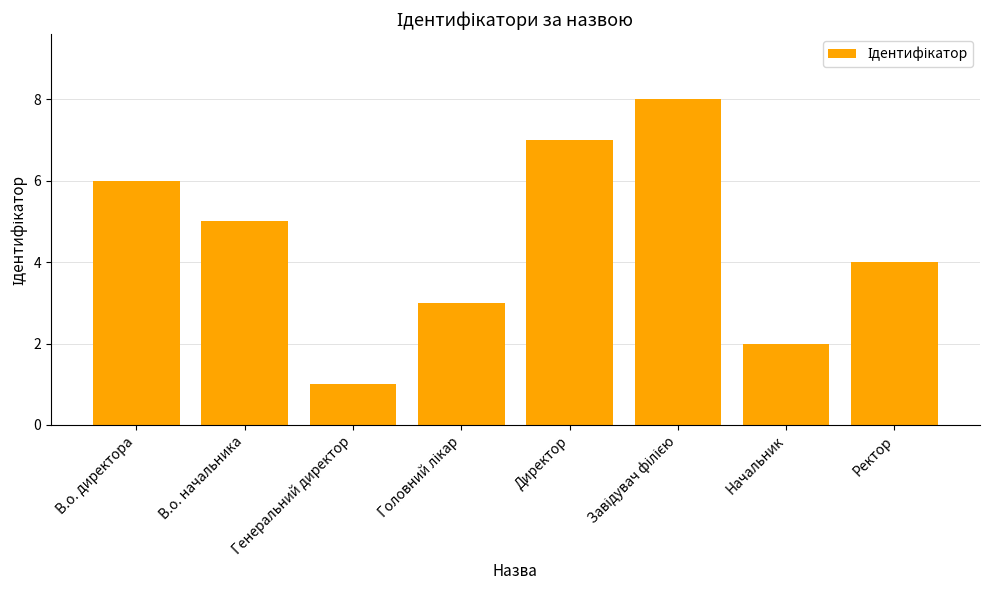

What position from the right is В.о. директора?

8